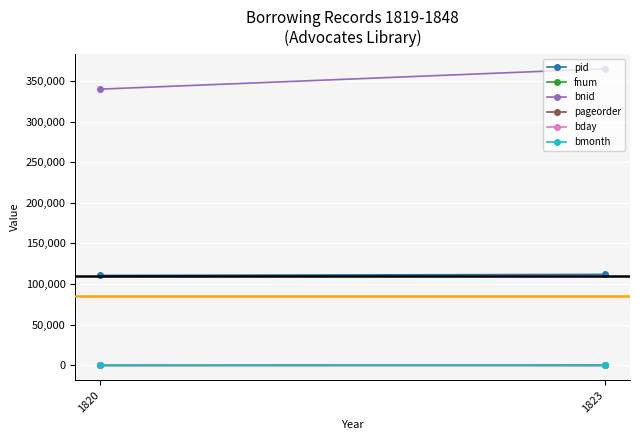

What is the approximate value of fnum at 1820, to the nearest 5?

85